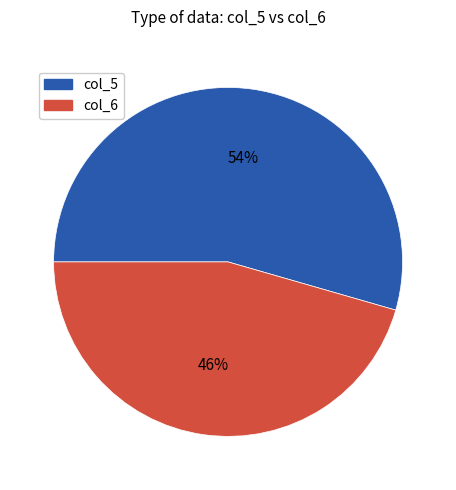

Count the number of slices in the pie.

2